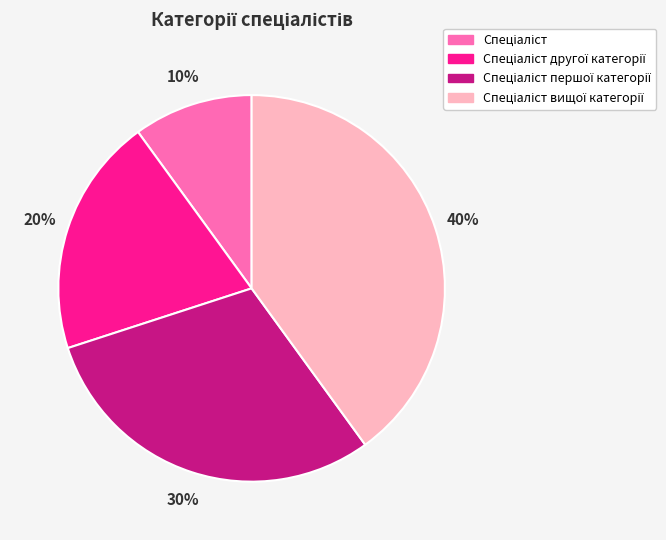

Does any single category account for the majority?

No